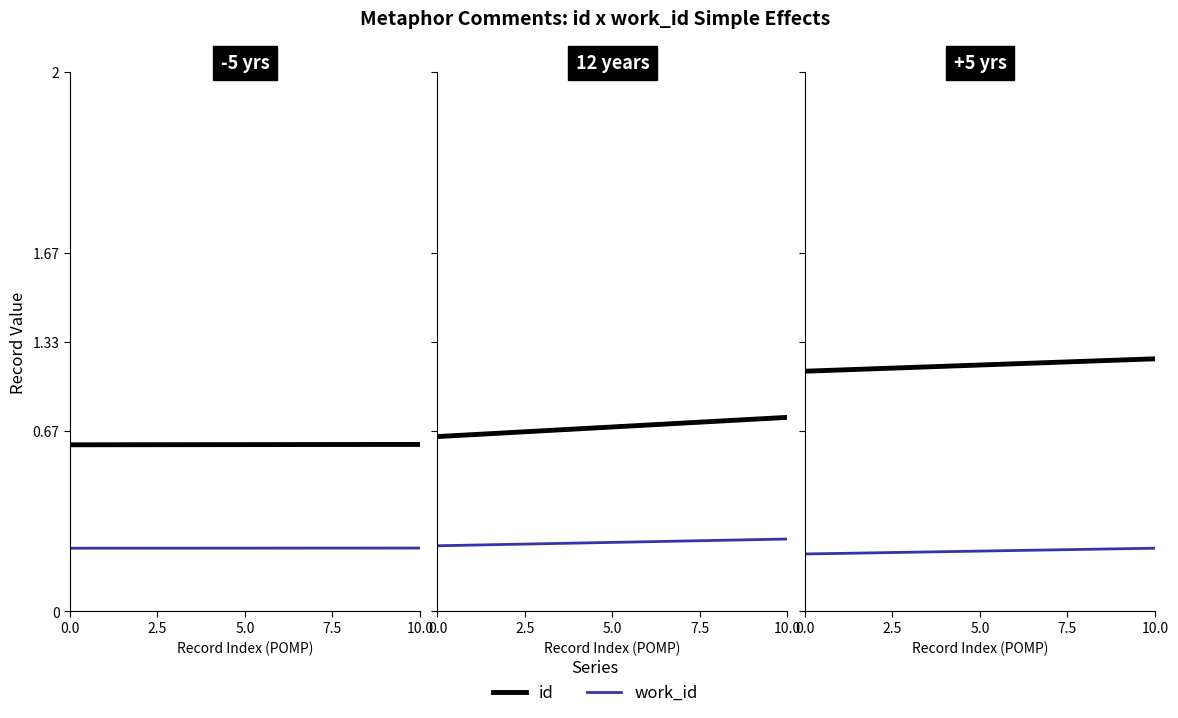

Does the chart display data point markers on the line(s)?

No